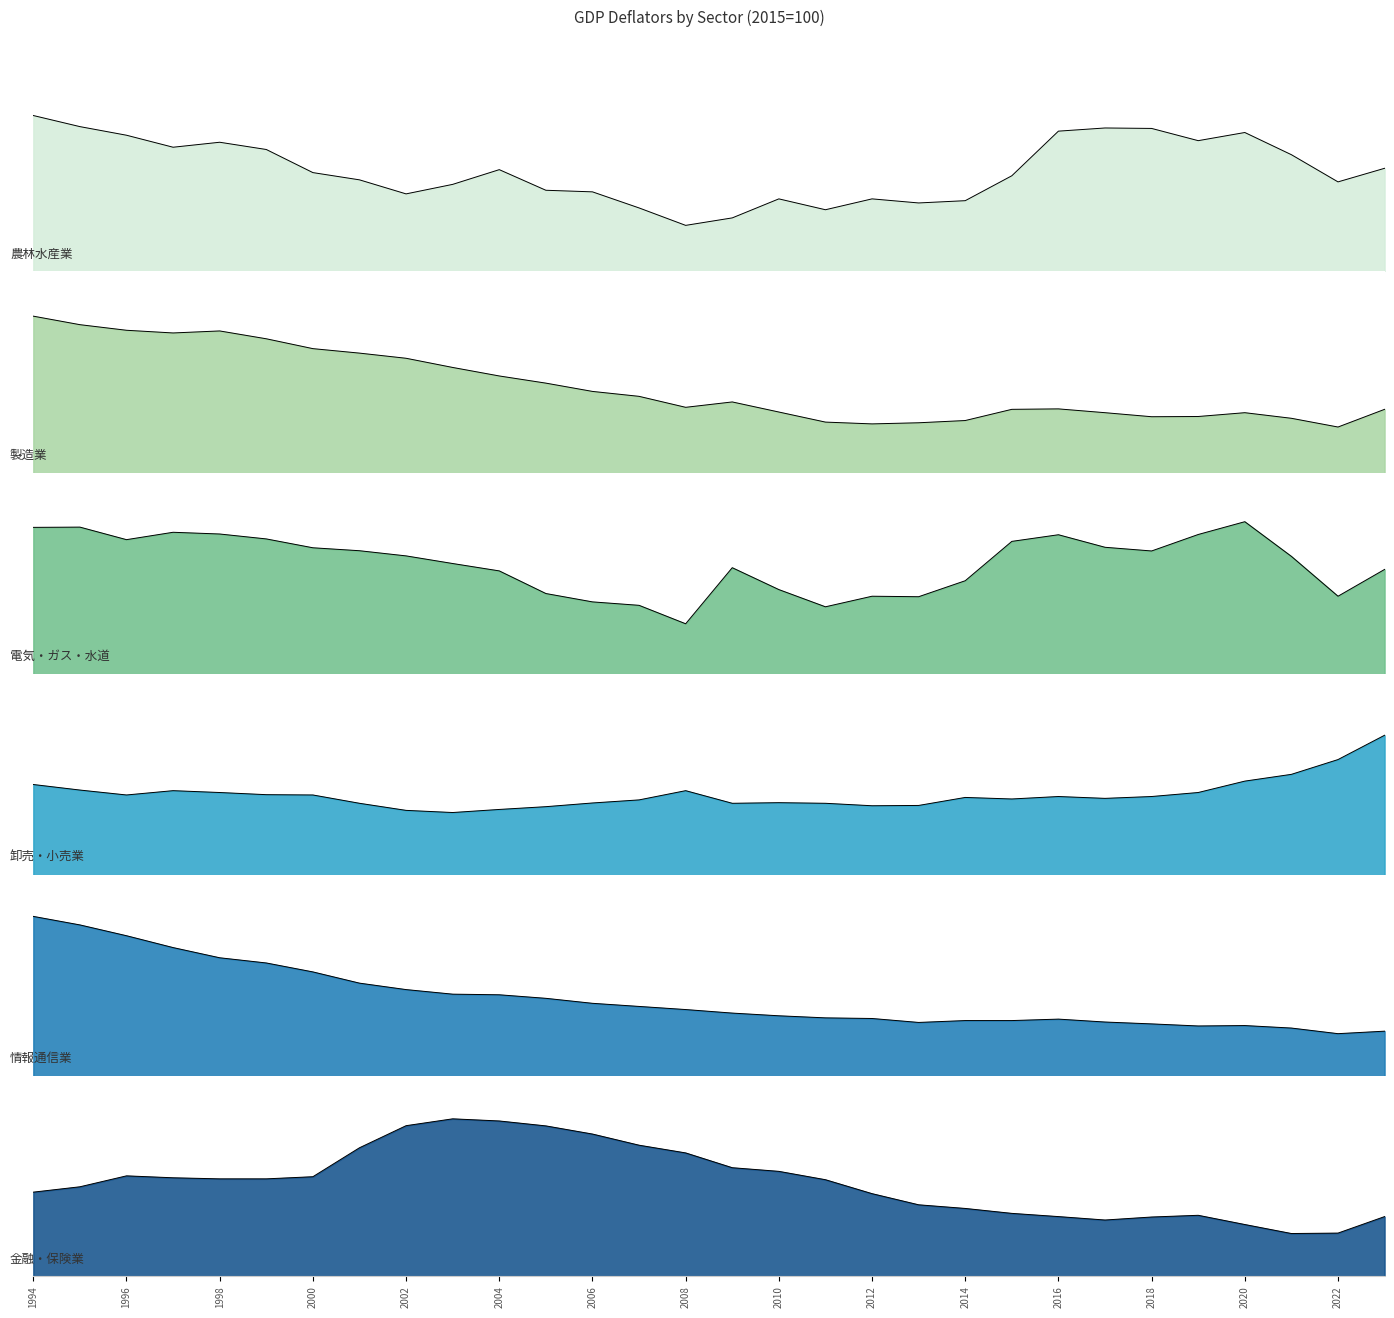

Does the chart have visible grid lines?

No